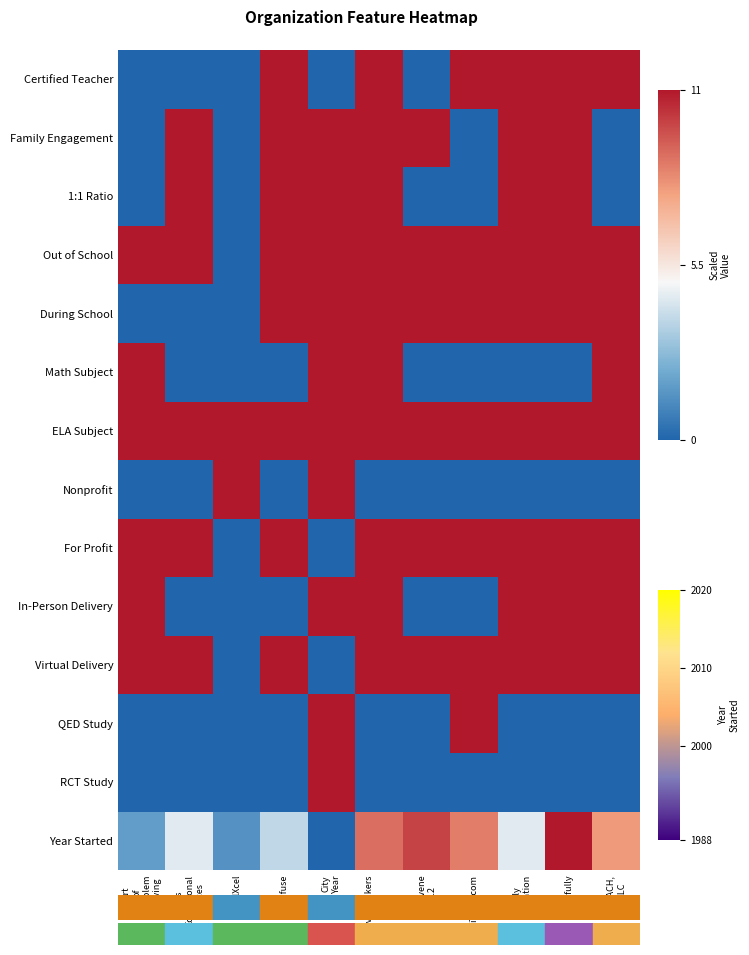

Reading right to left, list all the values displayed in this chart.

Year Started: TEACH,
LLC=7.9	Learnfully=11.0	Kelly
Education=4.5	iTutor.com=8.6	Intervene
K-12=10.0	Curvebreakers
Test
Prep=8.9	City
Year=0.0	Brainfuse=3.8	BellXcel=1.4	Bass
Educational
Services=4.5	Art
of
Problem
Solving=1.7
RCT Study: TEACH,
LLC=0.0	Learnfully=0.0	Kelly
Education=0.0	iTutor.com=0.0	Intervene
K-12=0.0	Curvebreakers
Test
Prep=0.0	City
Year=11.0	Brainfuse=0.0	BellXcel=0.0	Bass
Educational
Services=0.0	Art
of
Problem
Solving=0.0
QED Study: TEACH,
LLC=0.0	Learnfully=0.0	Kelly
Education=0.0	iTutor.com=11.0	Intervene
K-12=0.0	Curvebreakers
Test
Prep=0.0	City
Year=11.0	Brainfuse=0.0	BellXcel=0.0	Bass
Educational
Services=0.0	Art
of
Problem
Solving=0.0
Virtual Delivery: TEACH,
LLC=11.0	Learnfully=11.0	Kelly
Education=11.0	iTutor.com=11.0	Intervene
K-12=11.0	Curvebreakers
Test
Prep=11.0	City
Year=0.0	Brainfuse=11.0	BellXcel=0.0	Bass
Educational
Services=11.0	Art
of
Problem
Solving=11.0
In-Person Delivery: TEACH,
LLC=11.0	Learnfully=11.0	Kelly
Education=11.0	iTutor.com=0.0	Intervene
K-12=0.0	Curvebreakers
Test
Prep=11.0	City
Year=11.0	Brainfuse=0.0	BellXcel=0.0	Bass
Educational
Services=0.0	Art
of
Problem
Solving=11.0
For Profit: TEACH,
LLC=11.0	Learnfully=11.0	Kelly
Education=11.0	iTutor.com=11.0	Intervene
K-12=11.0	Curvebreakers
Test
Prep=11.0	City
Year=0.0	Brainfuse=11.0	BellXcel=0.0	Bass
Educational
Services=11.0	Art
of
Problem
Solving=11.0
Nonprofit: TEACH,
LLC=0.0	Learnfully=0.0	Kelly
Education=0.0	iTutor.com=0.0	Intervene
K-12=0.0	Curvebreakers
Test
Prep=0.0	City
Year=11.0	Brainfuse=0.0	BellXcel=11.0	Bass
Educational
Services=0.0	Art
of
Problem
Solving=0.0
ELA Subject: TEACH,
LLC=11.0	Learnfully=11.0	Kelly
Education=11.0	iTutor.com=11.0	Intervene
K-12=11.0	Curvebreakers
Test
Prep=11.0	City
Year=11.0	Brainfuse=11.0	BellXcel=11.0	Bass
Educational
Services=11.0	Art
of
Problem
Solving=11.0
Math Subject: TEACH,
LLC=11.0	Learnfully=0.0	Kelly
Education=0.0	iTutor.com=0.0	Intervene
K-12=0.0	Curvebreakers
Test
Prep=11.0	City
Year=11.0	Brainfuse=0.0	BellXcel=0.0	Bass
Educational
Services=0.0	Art
of
Problem
Solving=11.0
During School: TEACH,
LLC=11.0	Learnfully=11.0	Kelly
Education=11.0	iTutor.com=11.0	Intervene
K-12=11.0	Curvebreakers
Test
Prep=11.0	City
Year=11.0	Brainfuse=11.0	BellXcel=0.0	Bass
Educational
Services=0.0	Art
of
Problem
Solving=0.0
Out of School: TEACH,
LLC=11.0	Learnfully=11.0	Kelly
Education=11.0	iTutor.com=11.0	Intervene
K-12=11.0	Curvebreakers
Test
Prep=11.0	City
Year=11.0	Brainfuse=11.0	BellXcel=0.0	Bass
Educational
Services=11.0	Art
of
Problem
Solving=11.0
1:1 Ratio: TEACH,
LLC=0.0	Learnfully=11.0	Kelly
Education=11.0	iTutor.com=0.0	Intervene
K-12=0.0	Curvebreakers
Test
Prep=11.0	City
Year=11.0	Brainfuse=11.0	BellXcel=0.0	Bass
Educational
Services=11.0	Art
of
Problem
Solving=0.0
Family Engagement: TEACH,
LLC=0.0	Learnfully=11.0	Kelly
Education=11.0	iTutor.com=0.0	Intervene
K-12=11.0	Curvebreakers
Test
Prep=11.0	City
Year=11.0	Brainfuse=11.0	BellXcel=0.0	Bass
Educational
Services=11.0	Art
of
Problem
Solving=0.0
Certified Teacher: TEACH,
LLC=11.0	Learnfully=11.0	Kelly
Education=11.0	iTutor.com=11.0	Intervene
K-12=0.0	Curvebreakers
Test
Prep=11.0	City
Year=0.0	Brainfuse=11.0	BellXcel=0.0	Bass
Educational
Services=0.0	Art
of
Problem
Solving=0.0